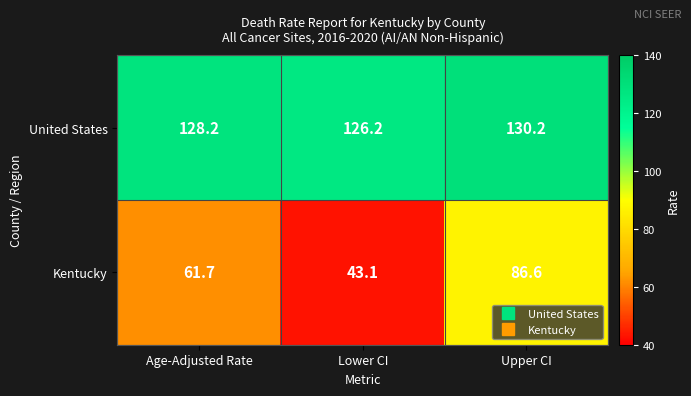

True or false: United States has a value of 223.4 at Lower CI.

False